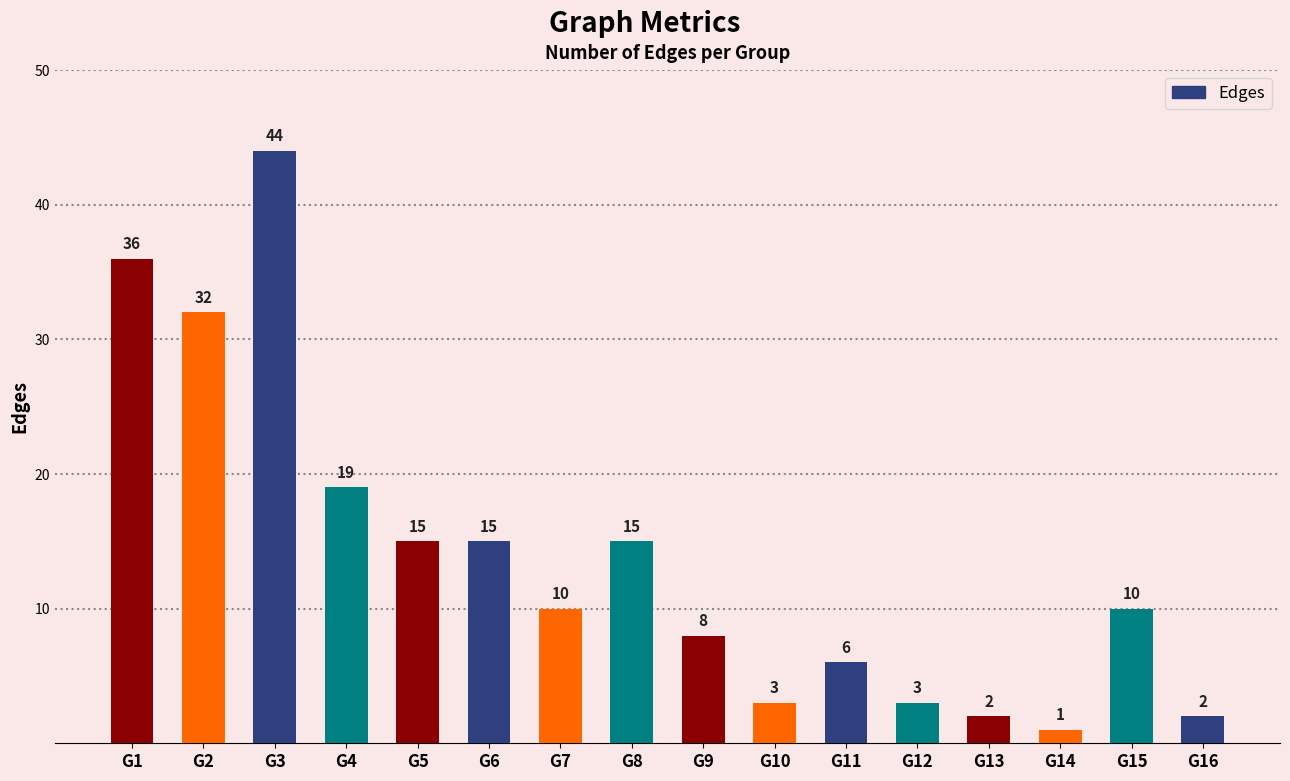

What is the sum of all values?

221